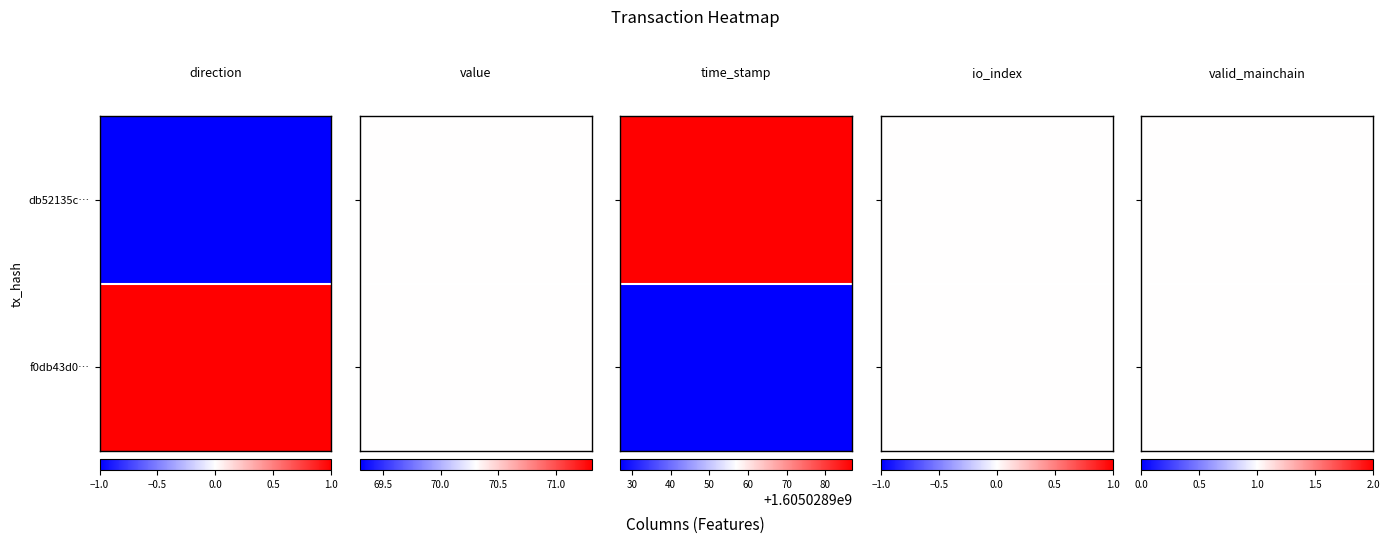

Which series has the largest total across all categories?

db52135cd99f1bac841e6289a926365ee4516c4